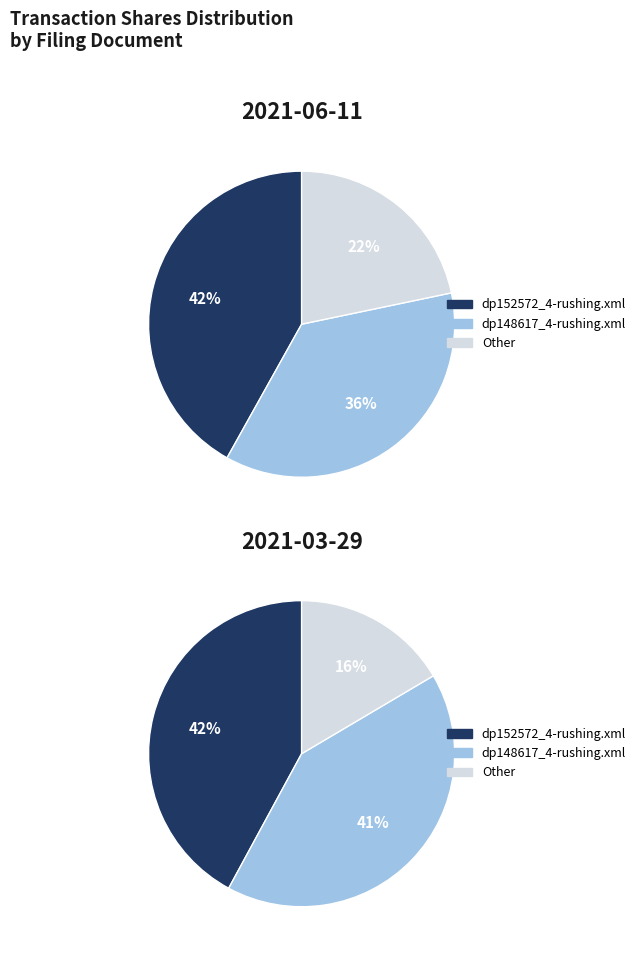

What is the largest slice in the pie chart?

dp152572_4-rushing.xml